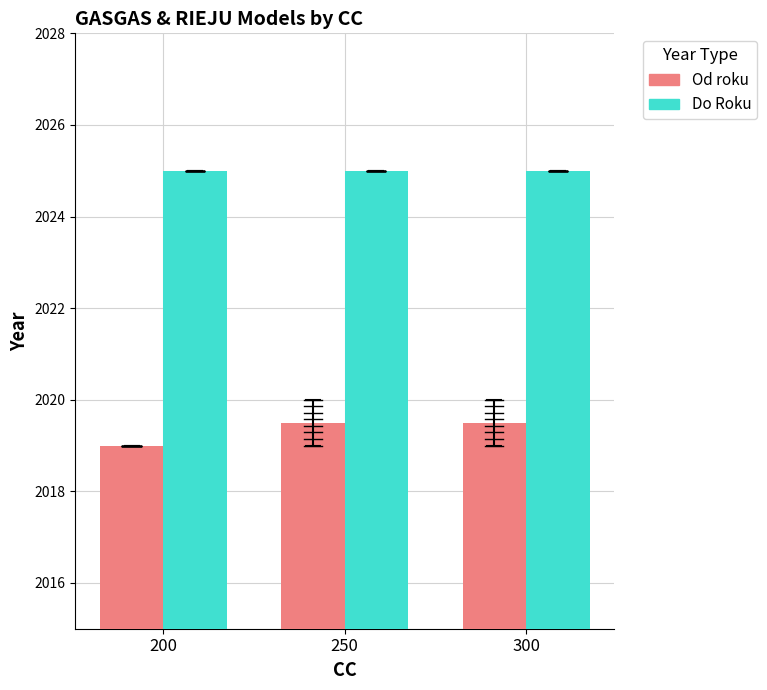

Which series has the largest range (max minus min)?

Od roku